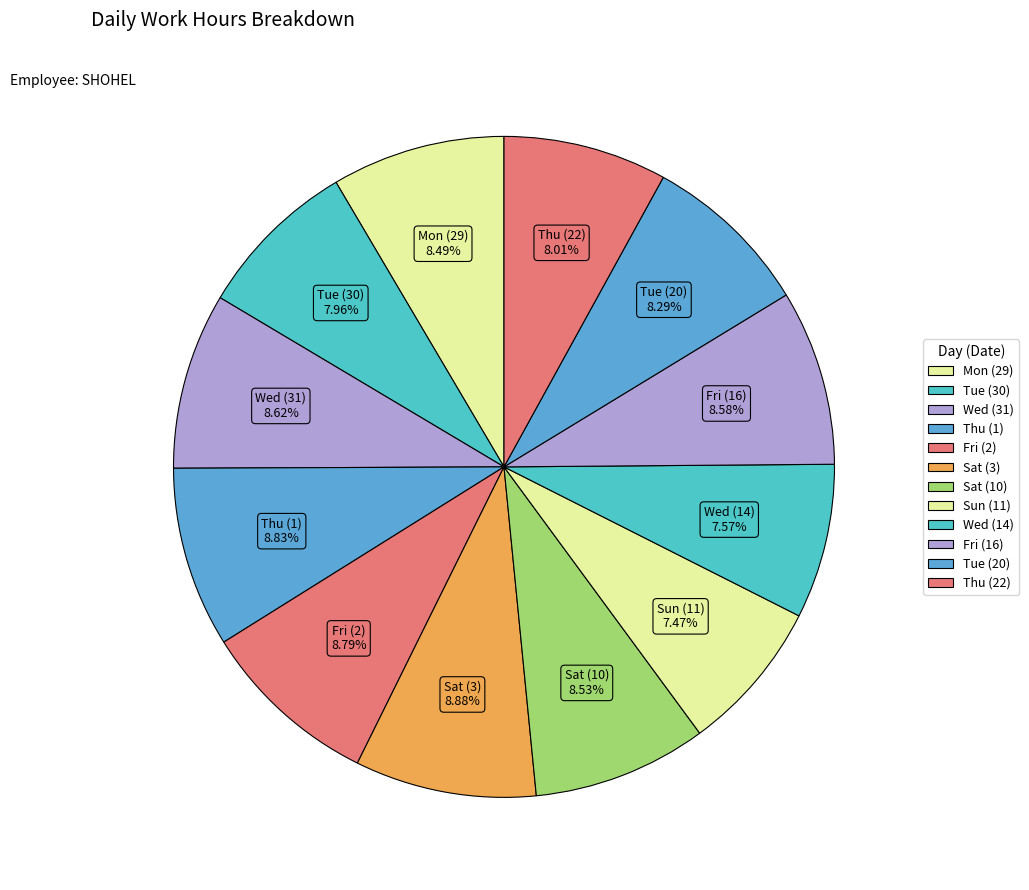

True or false: Wed (31) accounts for 1% of the total.

False